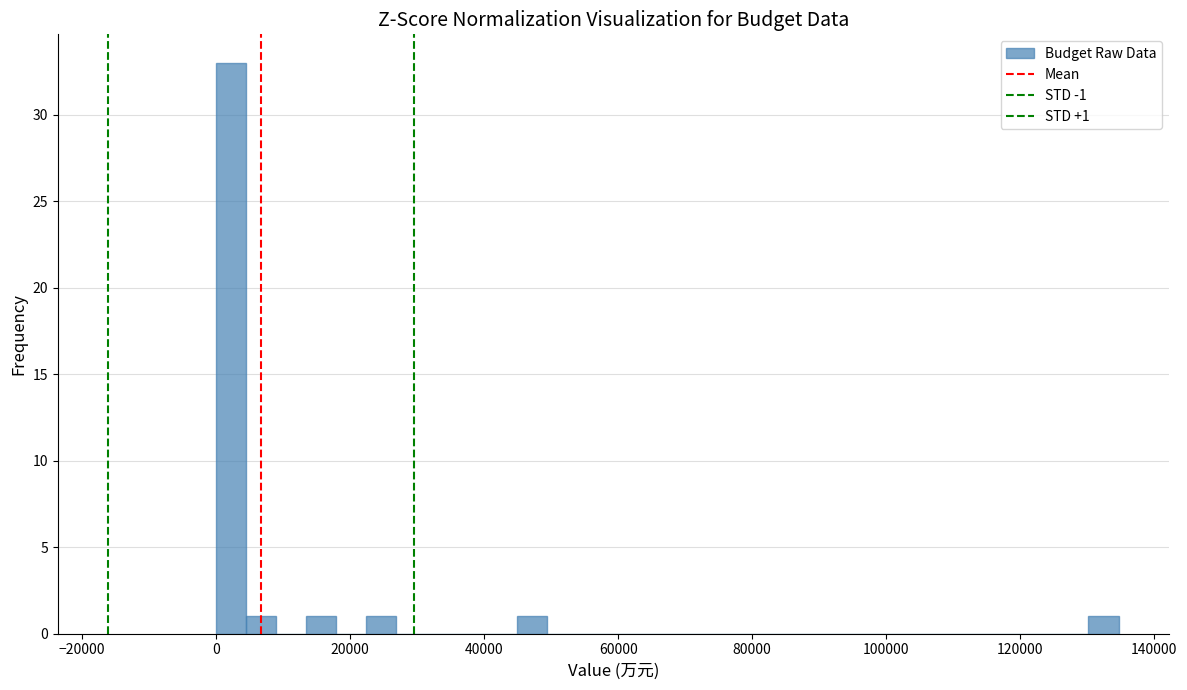

Read against the x-axis, roughly where is the centre of the tallest bar?

2000